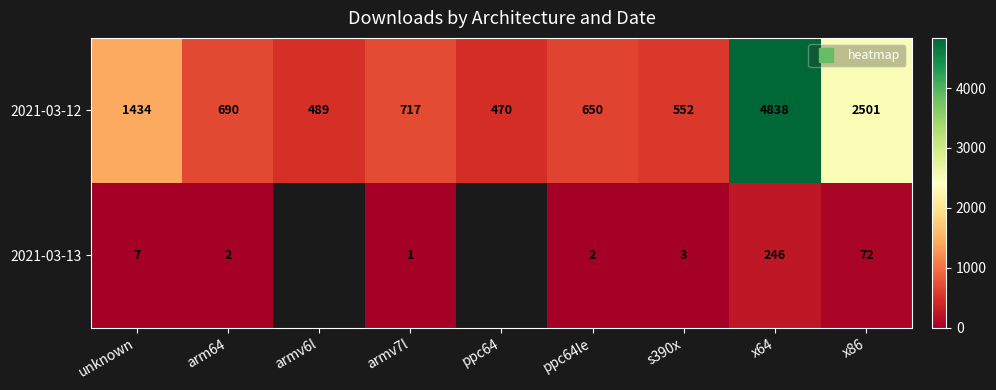

Where is 2021-03-13 nearest to the value 123?

x86